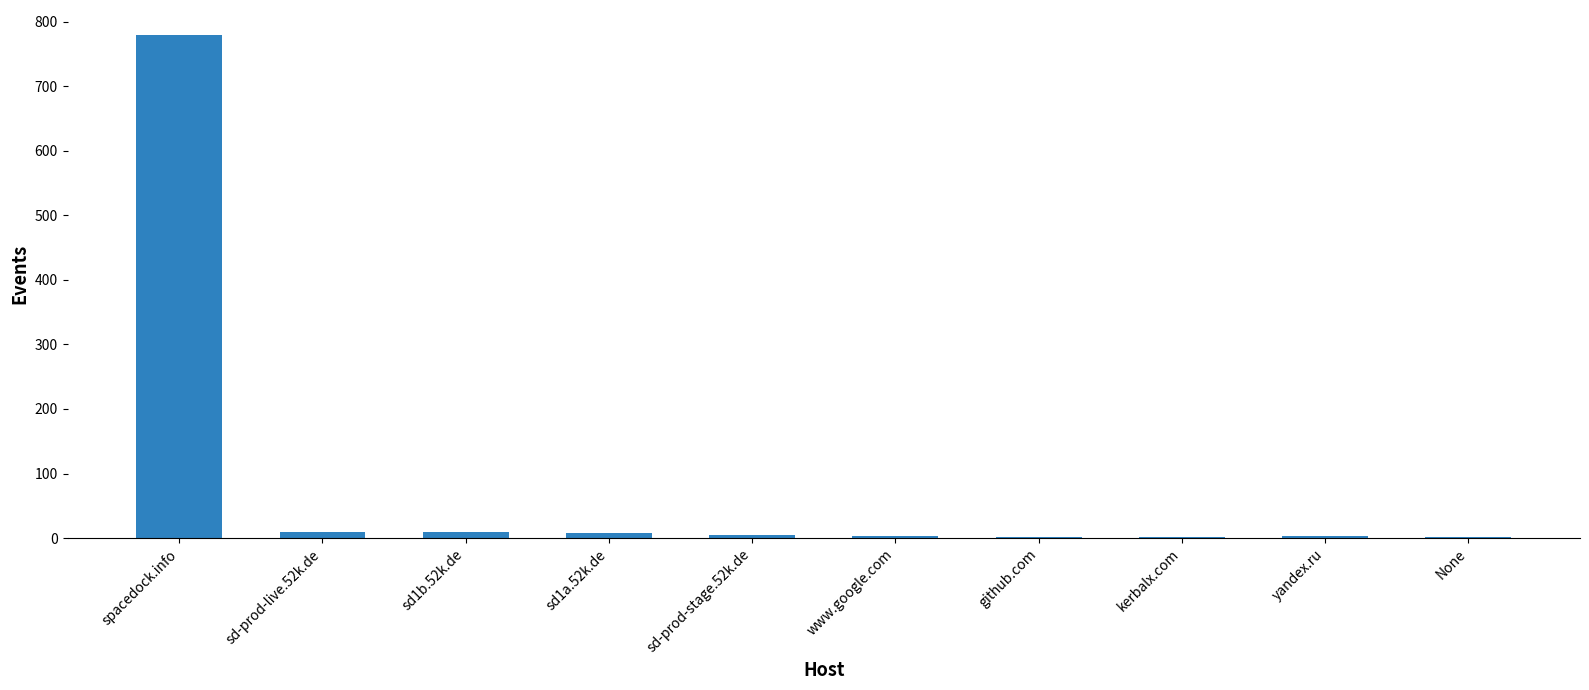

Between spacedock.info and www.google.com, which is larger?

spacedock.info